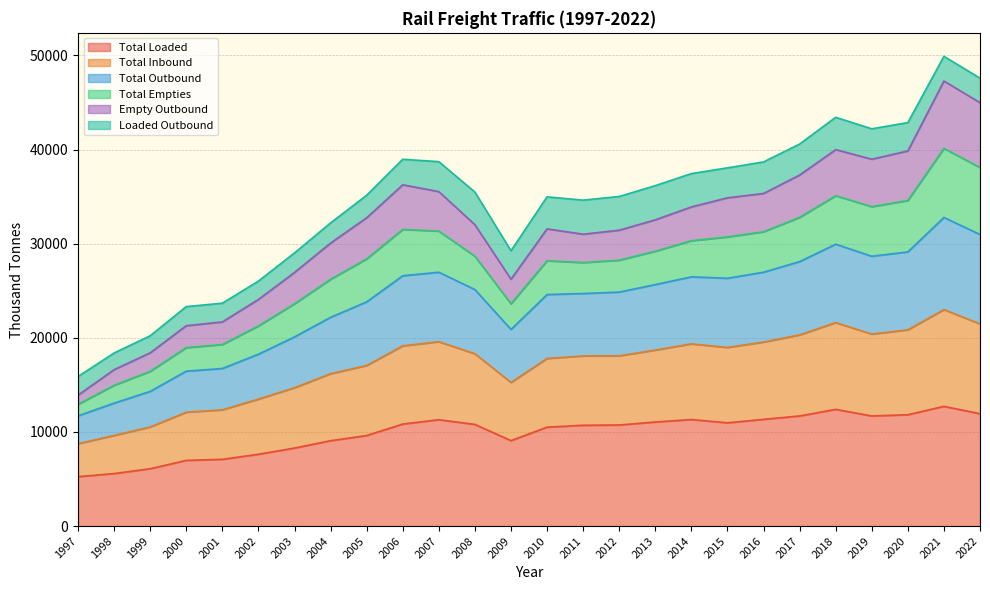

Does the chart display data point markers on the line(s)?

No